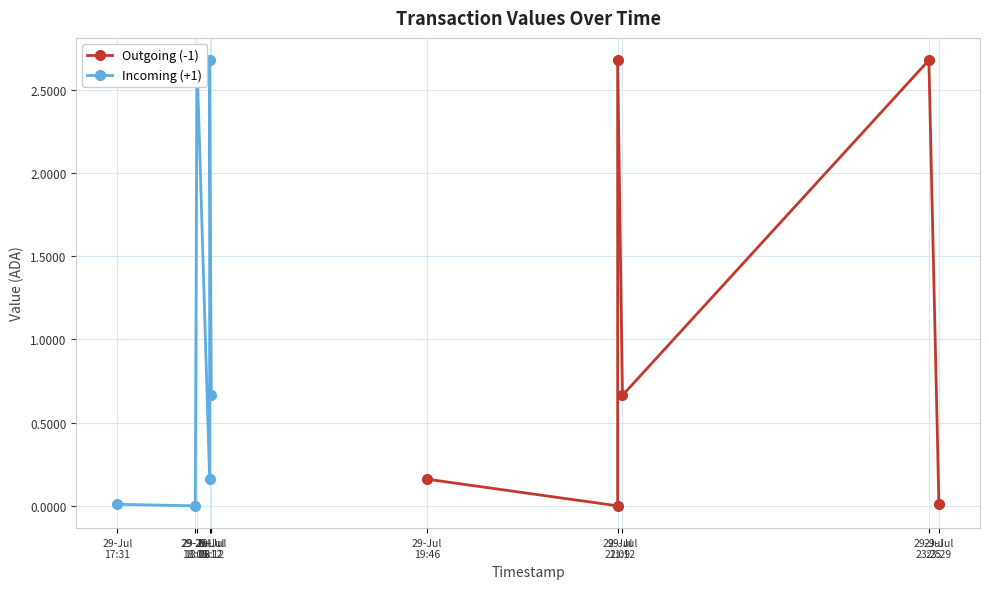

Reading right to left, what are all the values shown in this chart?

Outgoing (-1): 29-Jul
19:46=0.0	29-Jul
18:12=2.7	29-Jul
18:12=0.7	29-Jul
18:06=2.7	29-Jul
18:05=0.0	29-Jul
17:31=0.2
Incoming (+1): 29-Jul
19:46=0.7	29-Jul
18:12=2.7	29-Jul
18:12=0.2	29-Jul
18:06=2.7	29-Jul
18:05=0.0	29-Jul
17:31=0.0